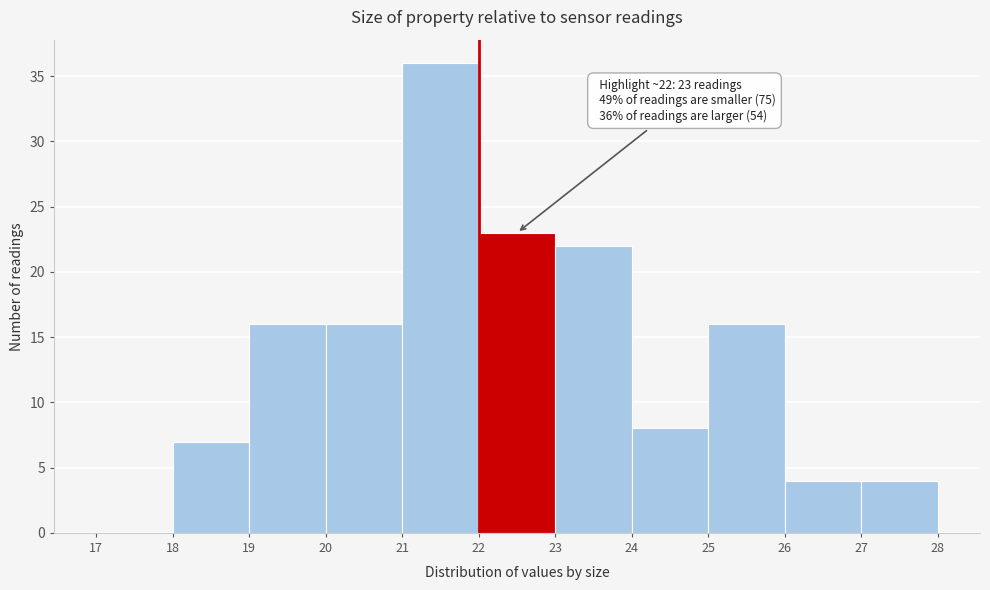

Over which range of the x-axis is the bar tallest?

21 to 22